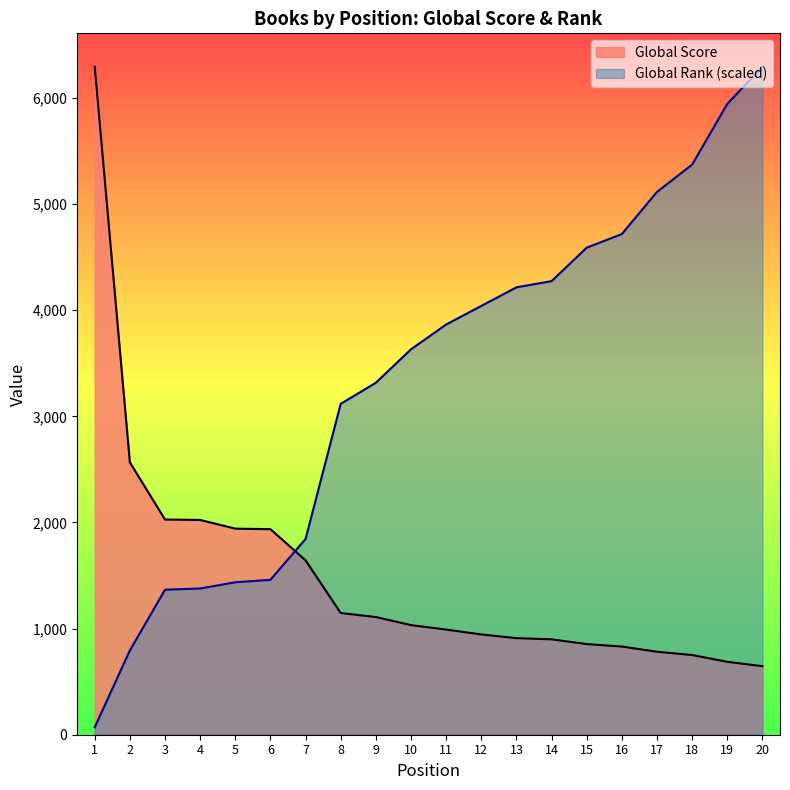

Which series has the largest range (max minus min)?

Global Rank (scaled)